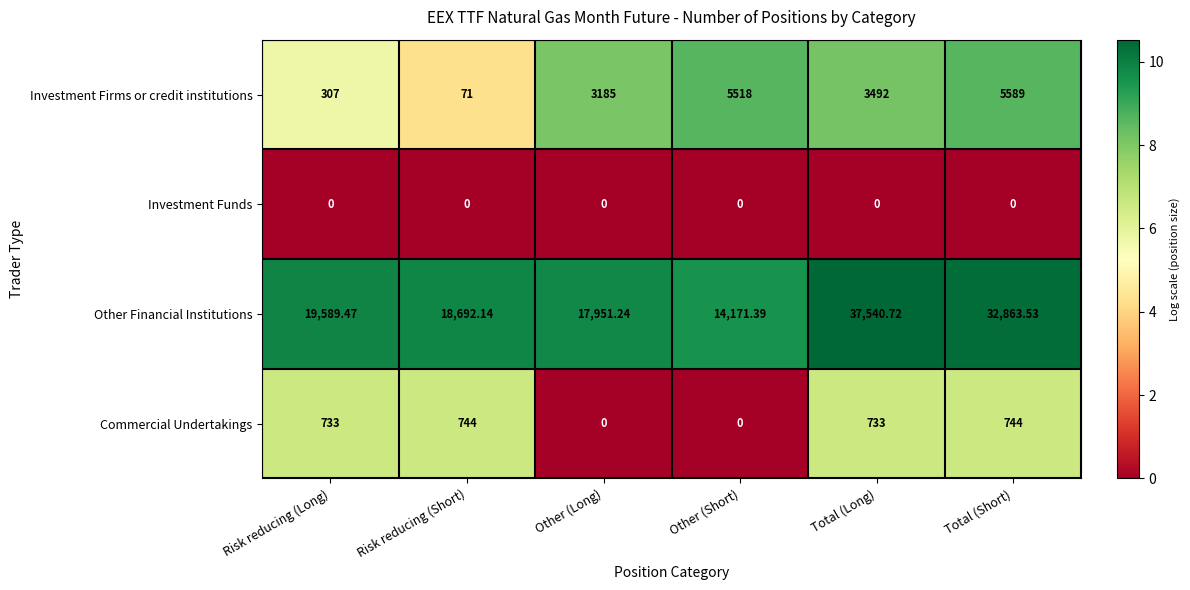

List the series in order of their peak value, lowest first.

Investment Funds, Commercial Undertakings, Investment Firms or credit institutions, Other Financial Institutions